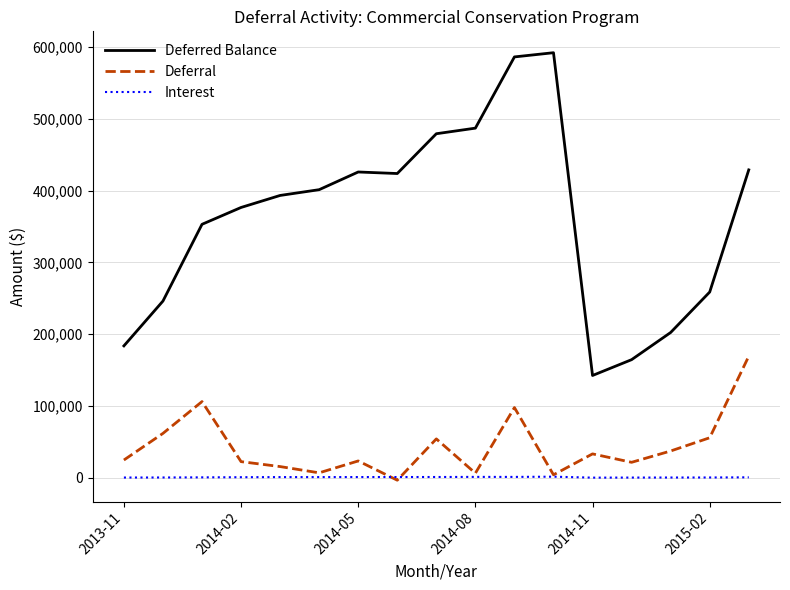

Which series has the widest spread of values?

Deferred Balance